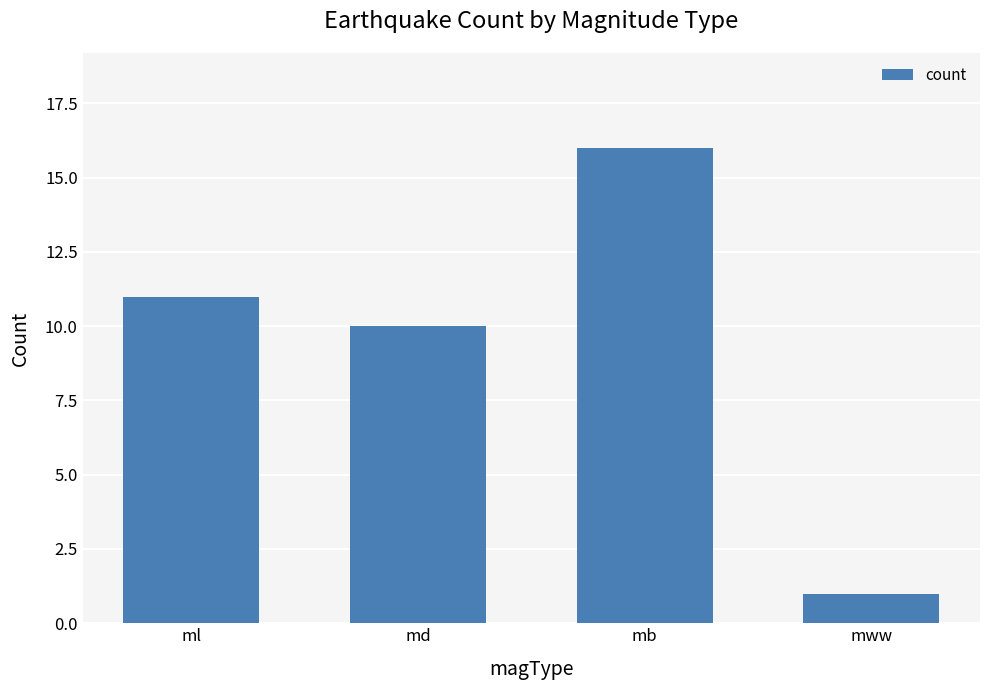

What is the change in value from ml to md?

-1